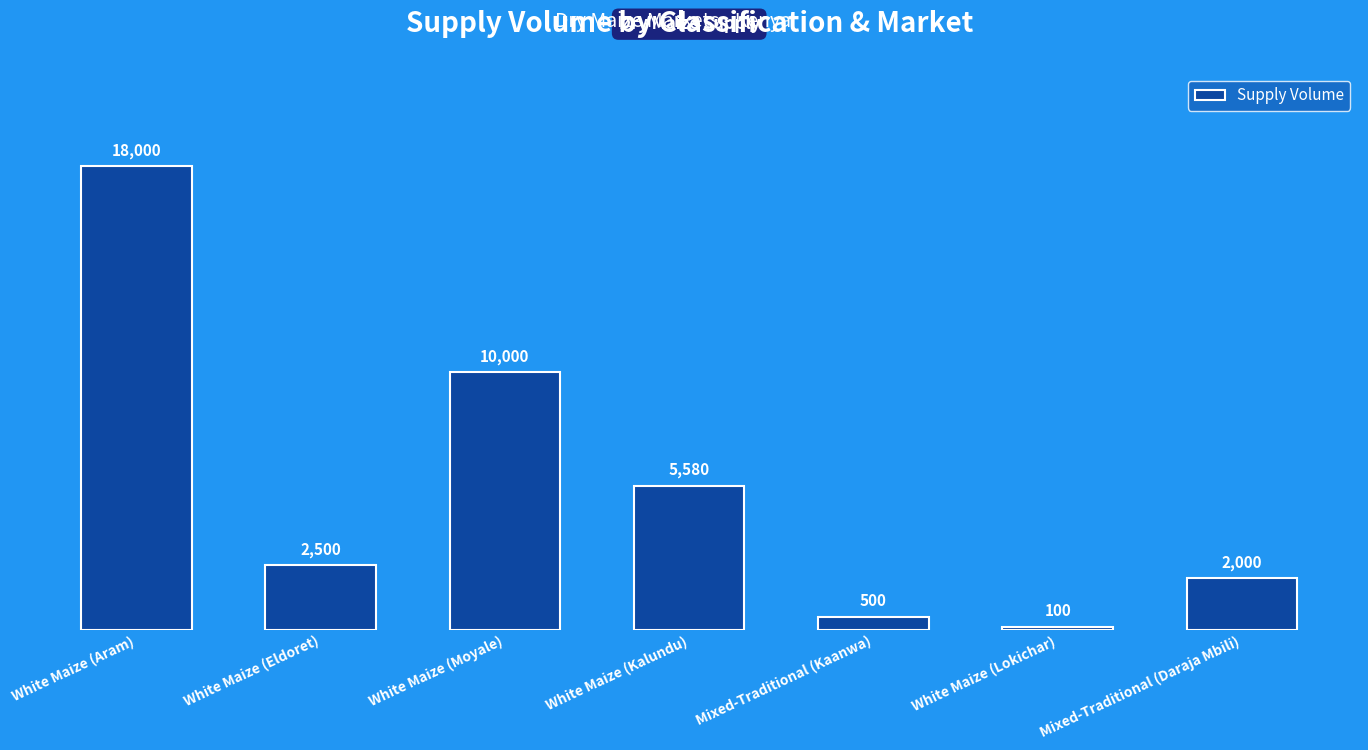

Reading left to right, transcribe all the data shown in this chart.

18000	2500	10000	5580	500	100	2000